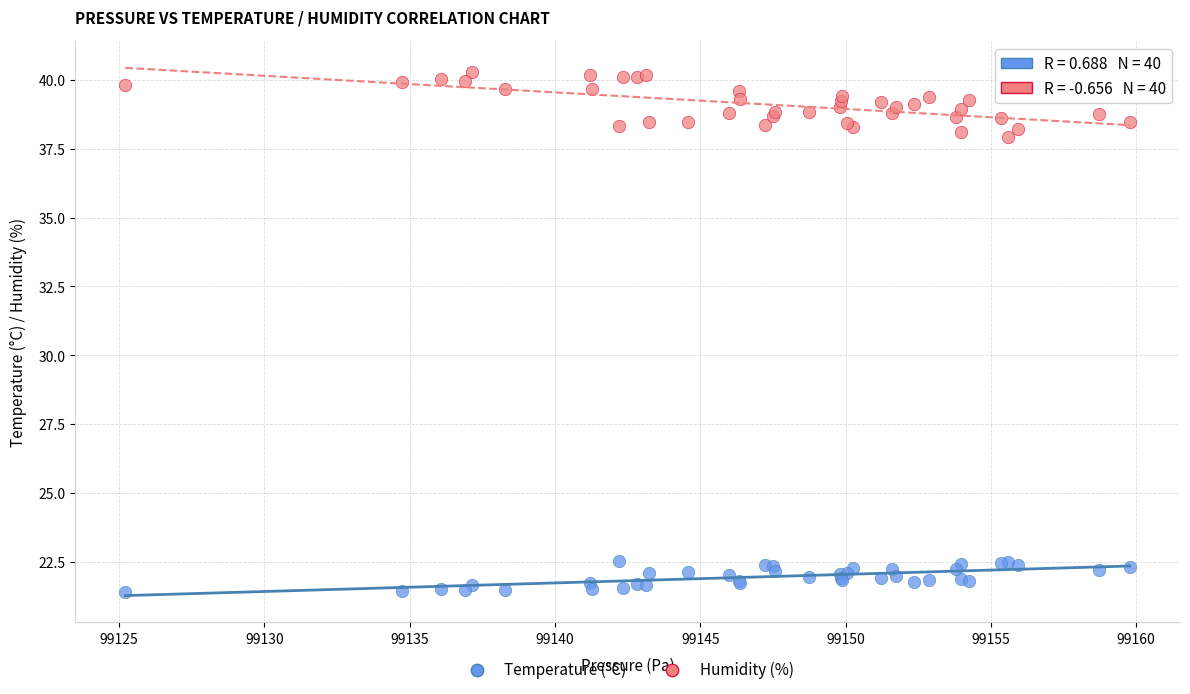

Which series reaches the minimum Y coordinate?

Temperature (°C)